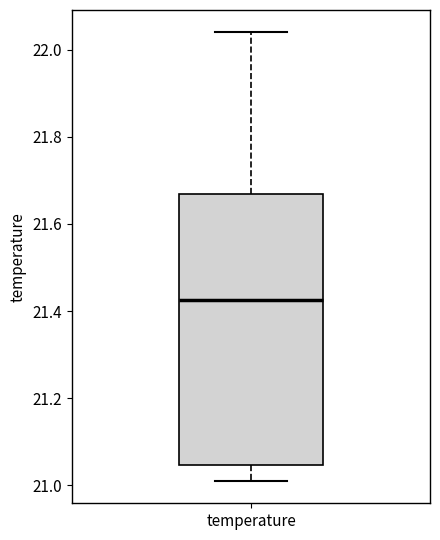

Transcribe this box plot: give where the median line is, the range the box spans, and where the two whiskers end, as read against the y-axis. The values are not printed on the chart, so give them approximately, as read against the axis.

median 21.42, box 21.04 to 21.68, whiskers 21.02 to 22.04